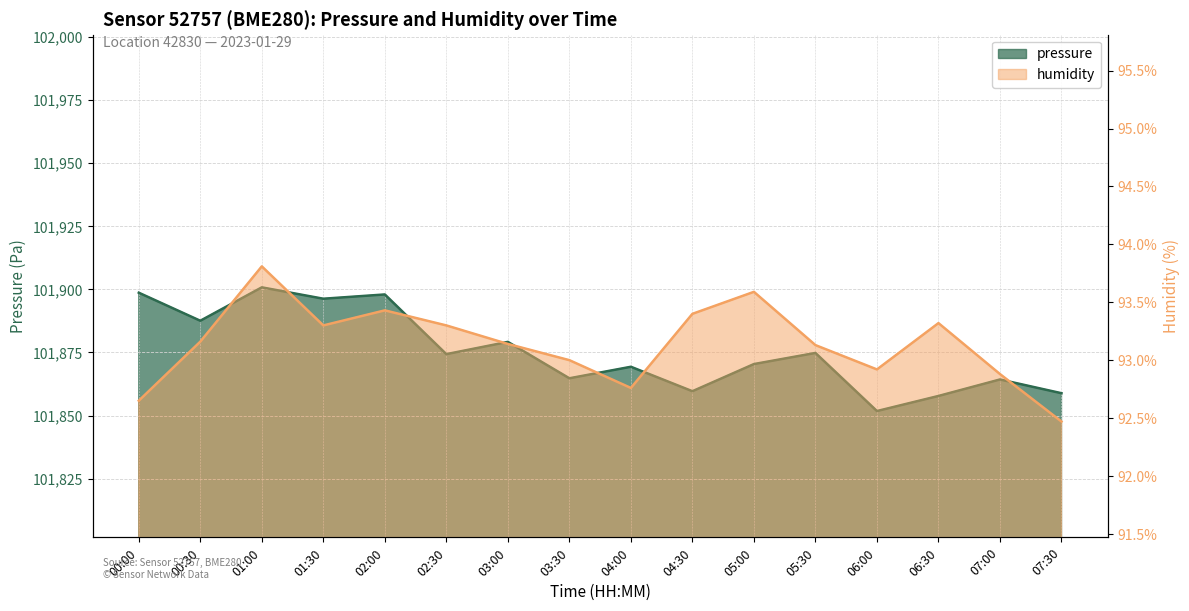

What is the total value across all series at 02:00?

101991.4